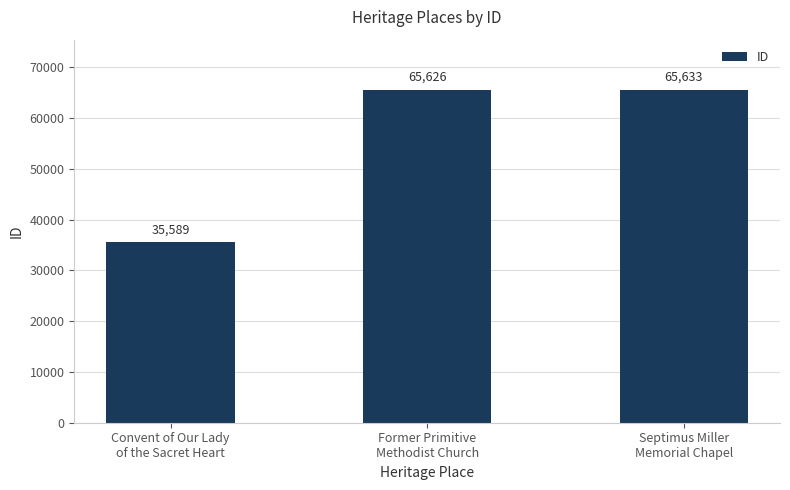

Which has a higher value, Convent of Our Lady
of the Sacret Heart or Former Primitive
Methodist Church?

Former Primitive
Methodist Church